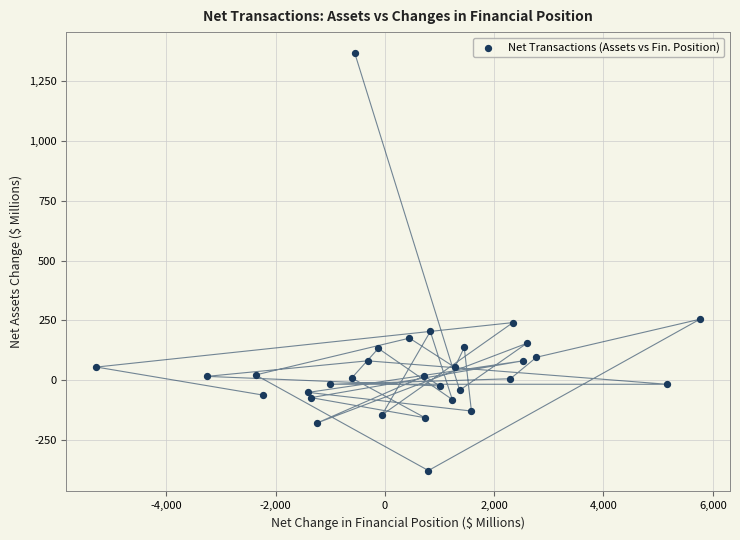

What is the range of X values (max minus min)?

11039